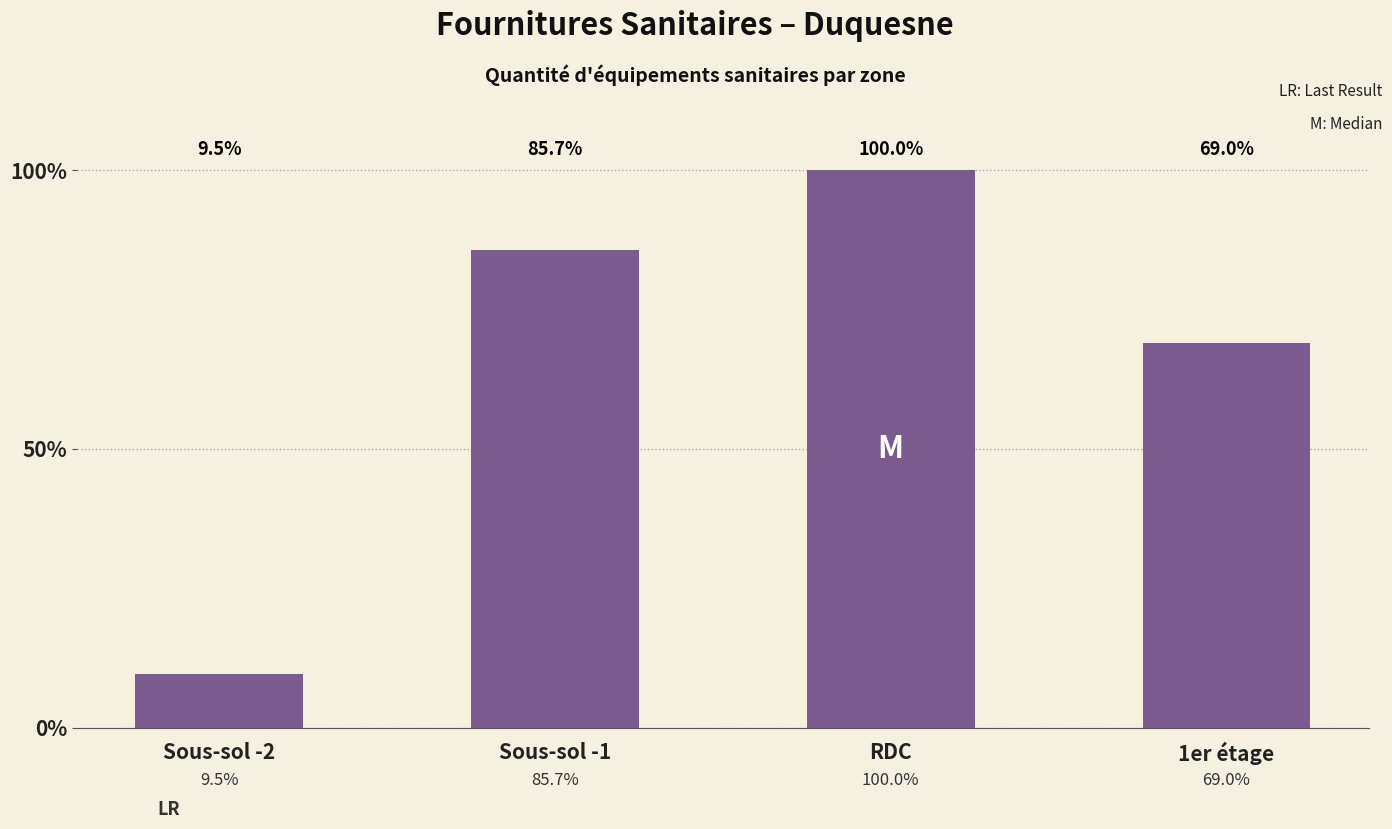

Are the bars horizontal?

No